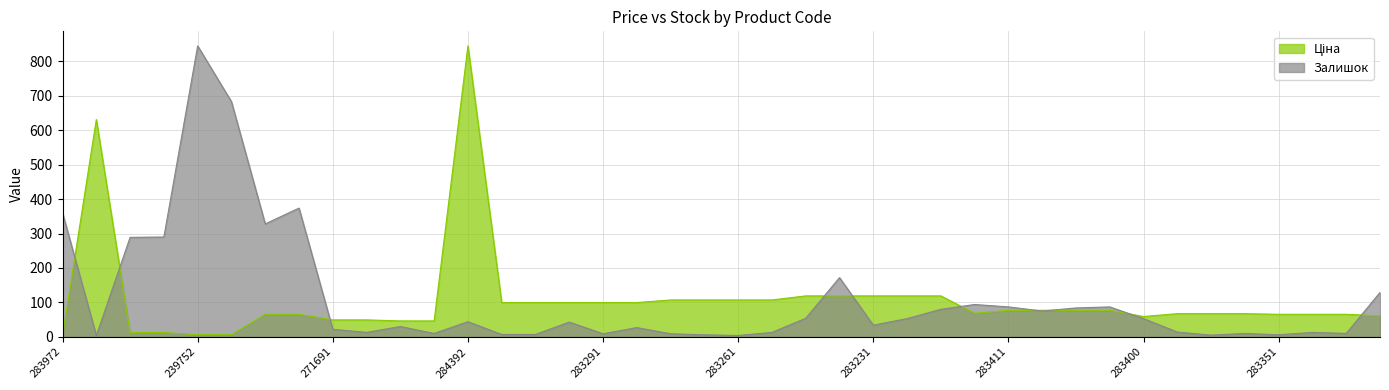

At which category is the sum across all series the highest?

284392